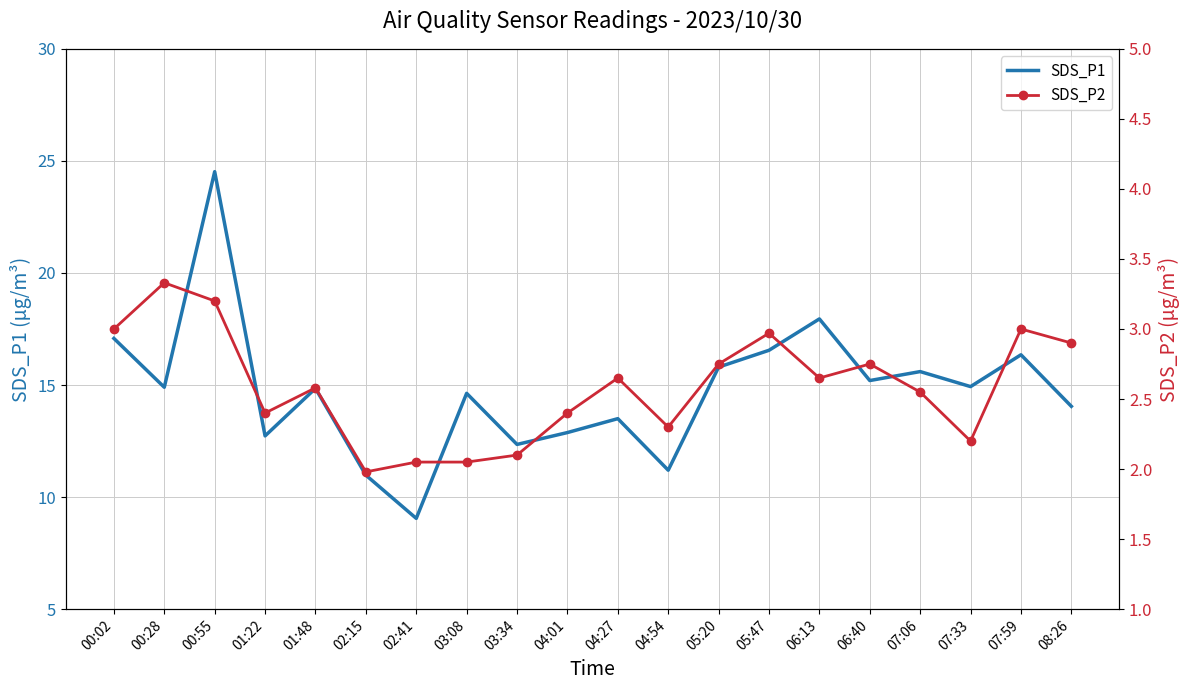

What is the sum of the SDS_P2 values at 00:02 and 05:47?

6.0